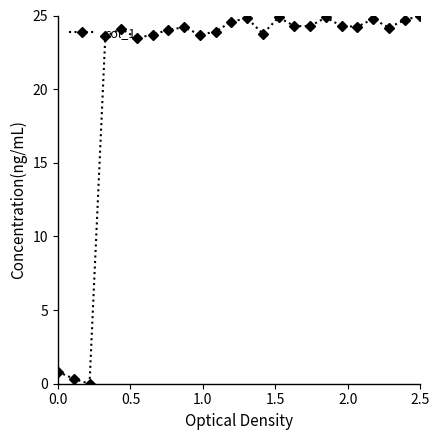

What is the difference between the second highest and minimum values?

24.9